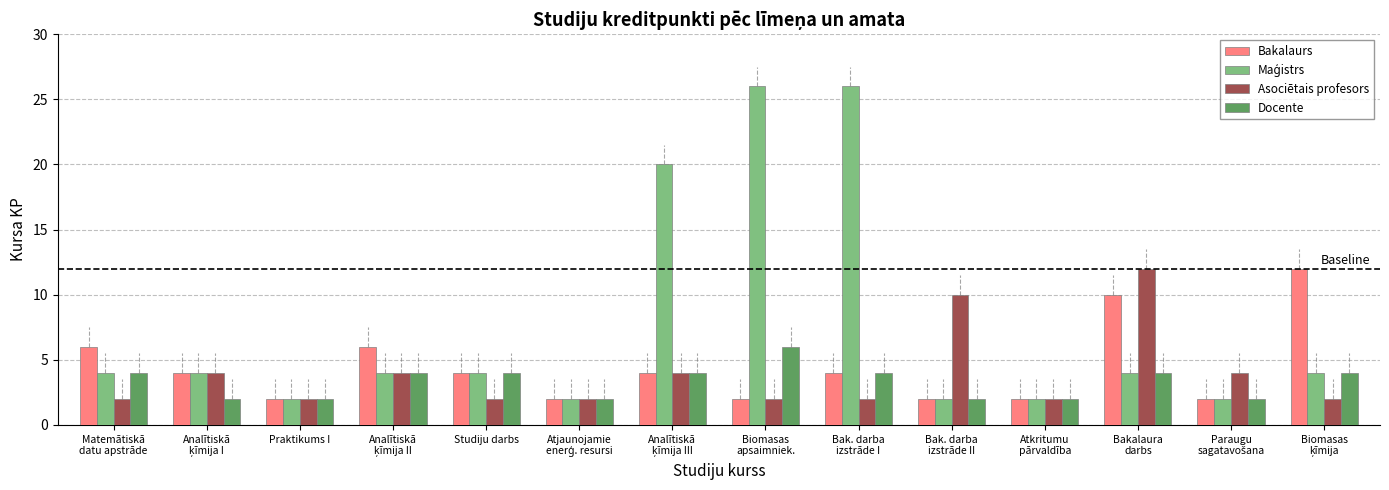

What is the difference between the second highest and second lowest values in the Bakalaurs series?

8